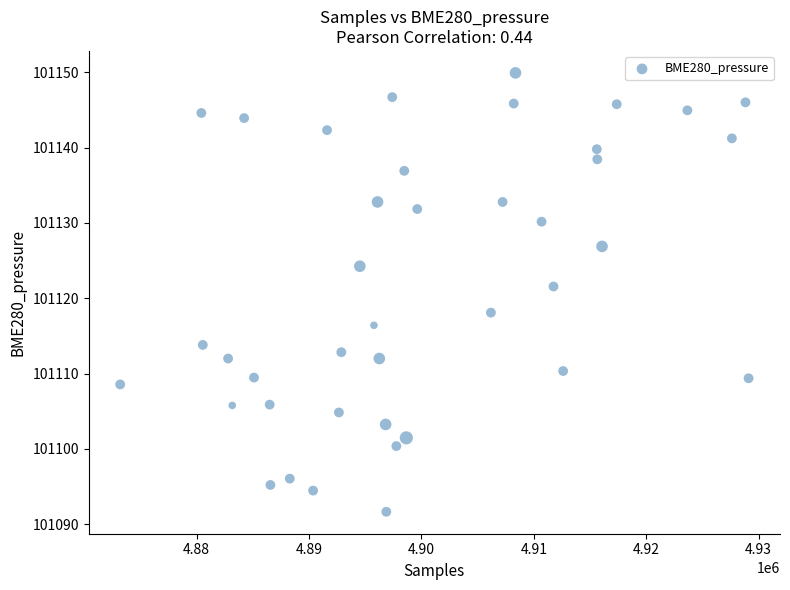

What is the range of X values (max minus min)?

55914.0